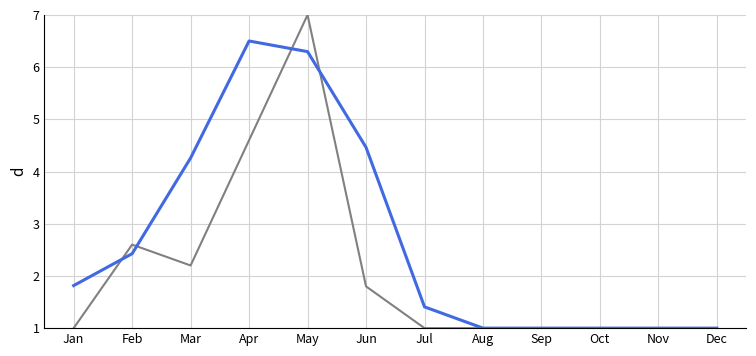

What is the difference between the highest and lowest values at May?

0.7